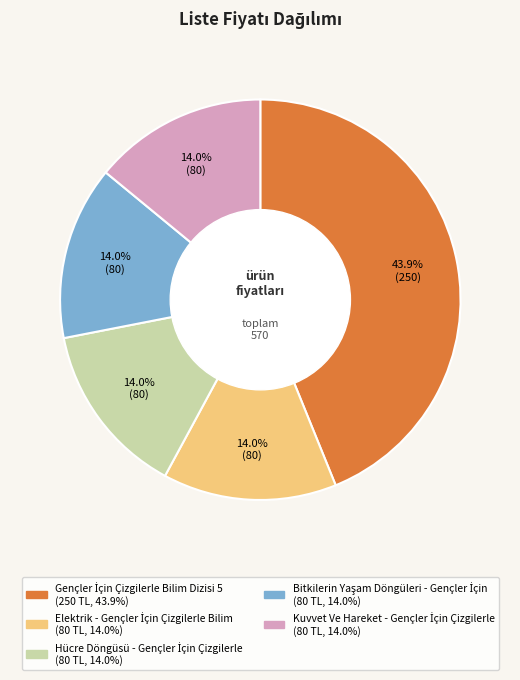

Is there a majority slice in this chart?

No